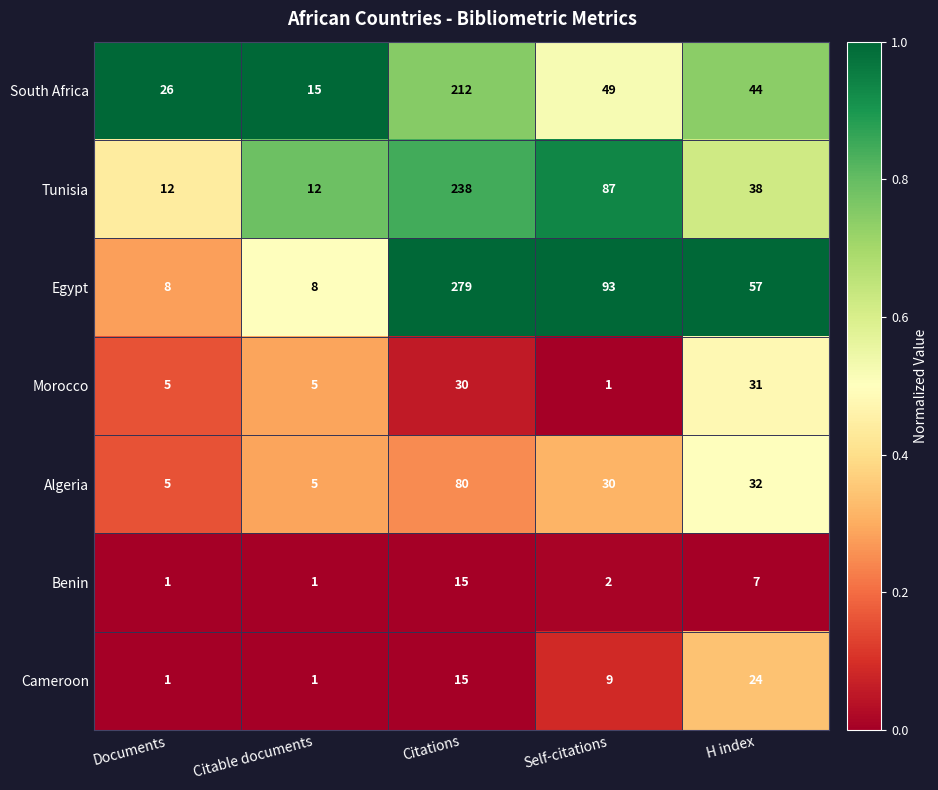

Is the value of Tunisia at Self-citations greater than the value of Morocco at Self-citations?

Yes